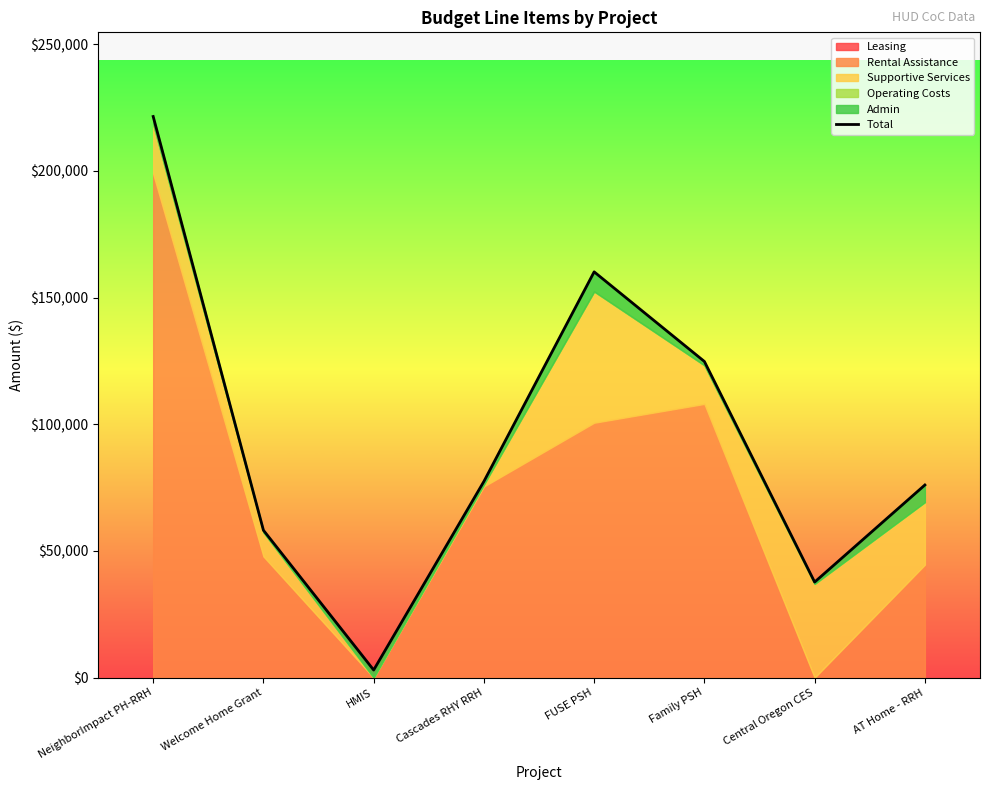

Which has a higher value, AT Home - RRH or Central Oregon CES?

AT Home - RRH